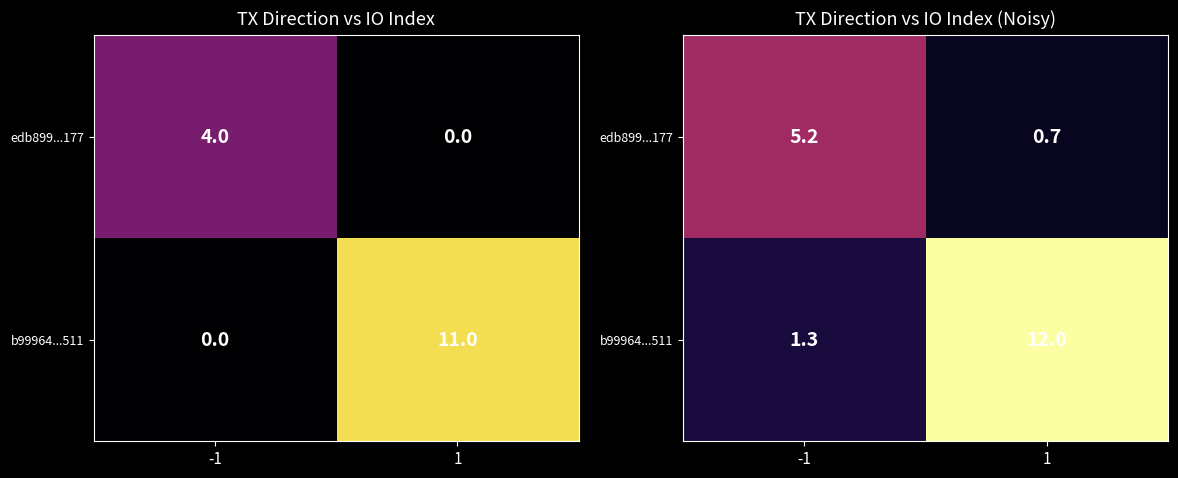

What is the total value across all series at -1?

6.4